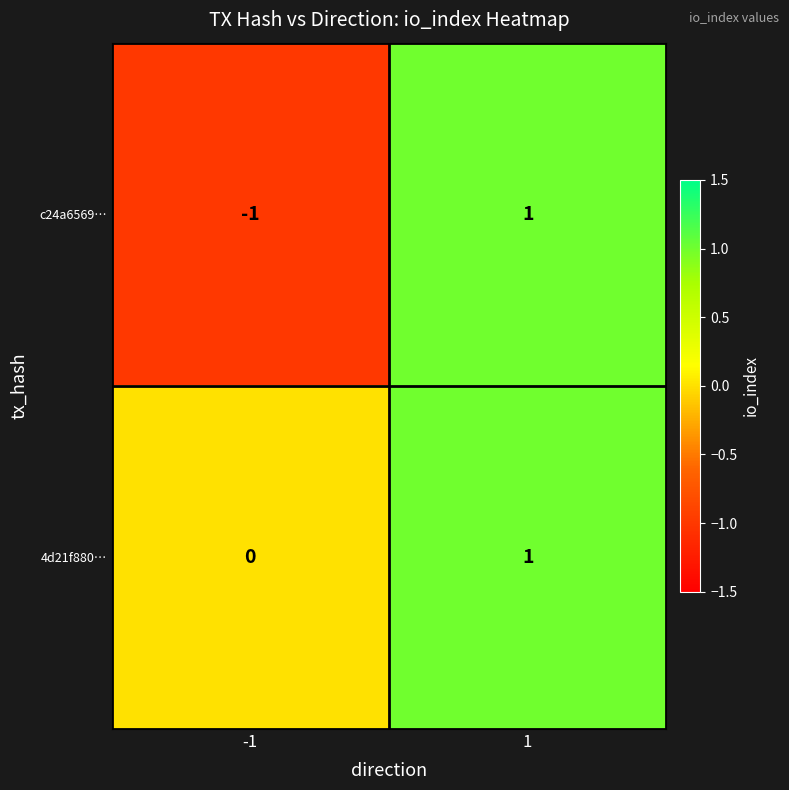

What is the smallest value displayed?

-1